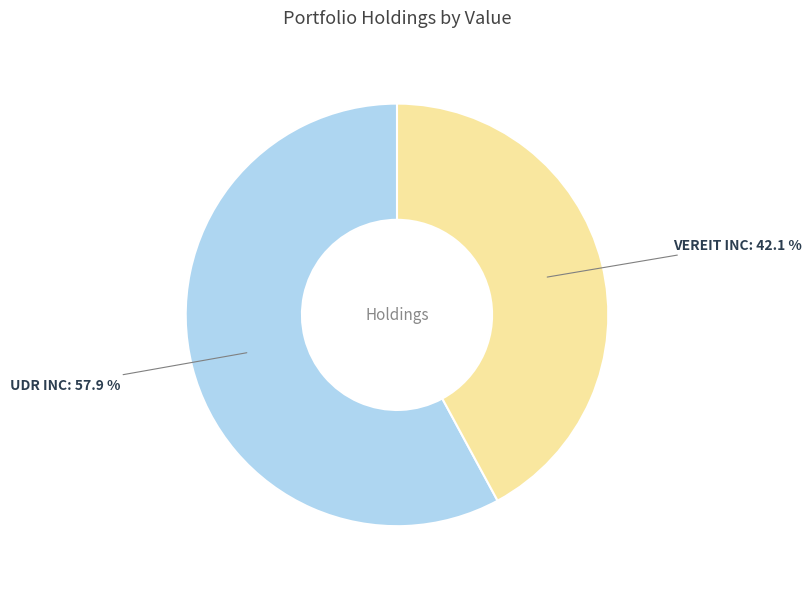

Is there a majority slice in this chart?

Yes